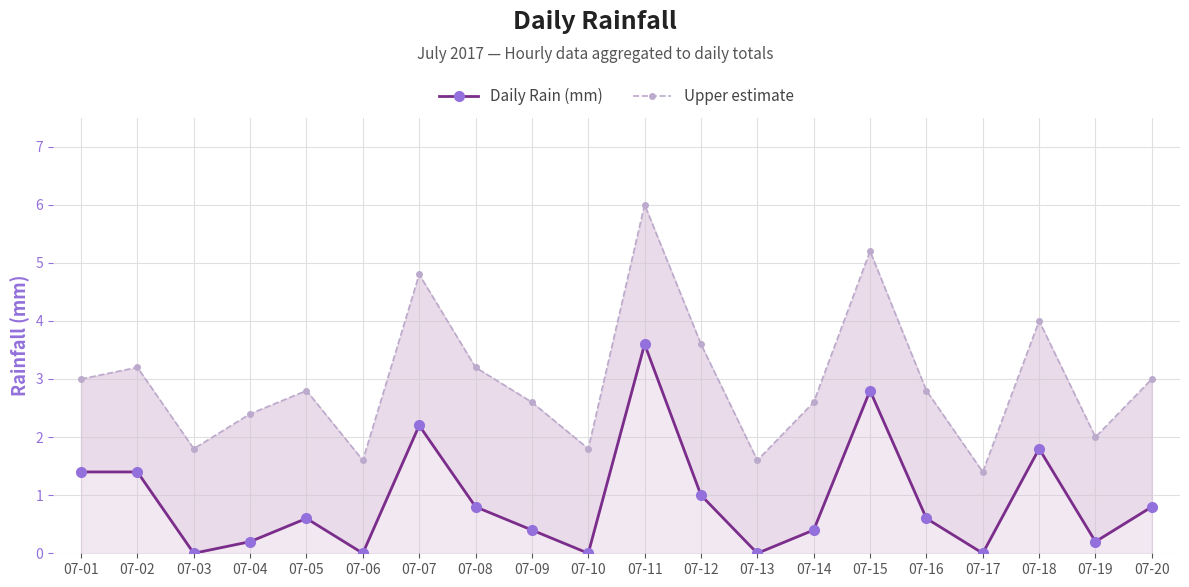

Reading left to right, extract all data points from this chart.

Daily Rain (mm): 1.4	1.4	0.0	0.2	0.6	0.0	2.2	0.8	0.4	0.0	3.6	1.0	0.0	0.4	2.8	0.6	0.0	1.8	0.2	0.8
Upper estimate: 3.0	3.2	1.8	2.4	2.8	1.6	4.8	3.2	2.6	1.8	6.0	3.6	1.6	2.6	5.2	2.8	1.4	4.0	2.0	3.0